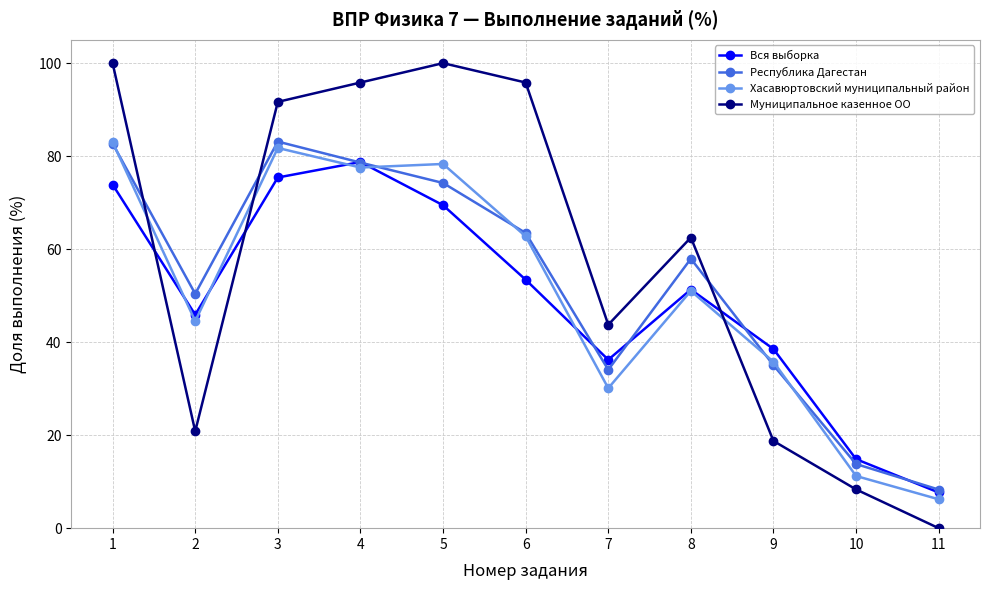

Which category has the lowest value in the Хасавюртовский муниципальный район series?

11